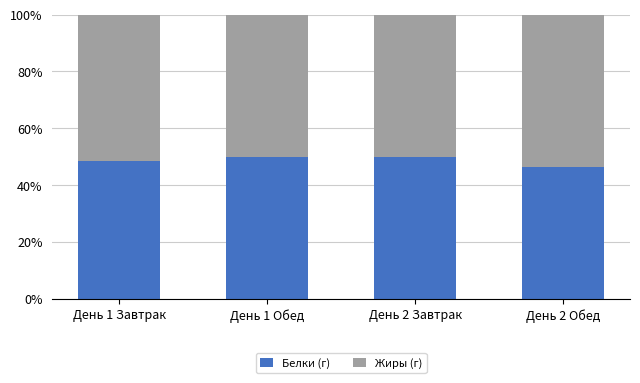

What is the average value of the Белки (г) series?

48.8